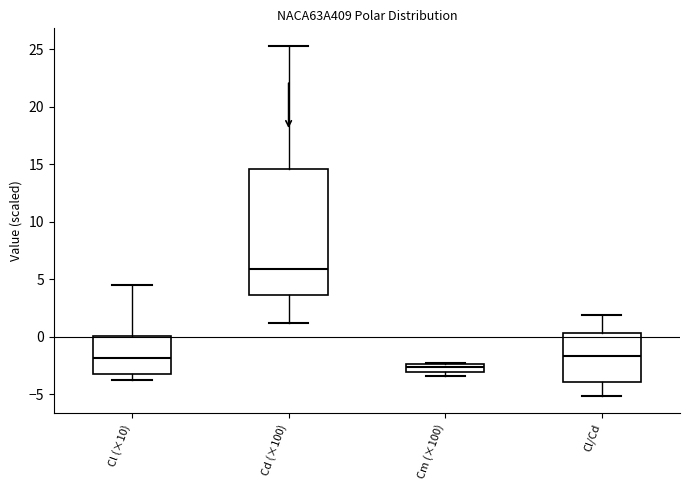

Where is the upper edge of the box for Cl/Cd on the y-axis? The values are not printed on the chart, so give them approximately, as read against the axis.

0.5